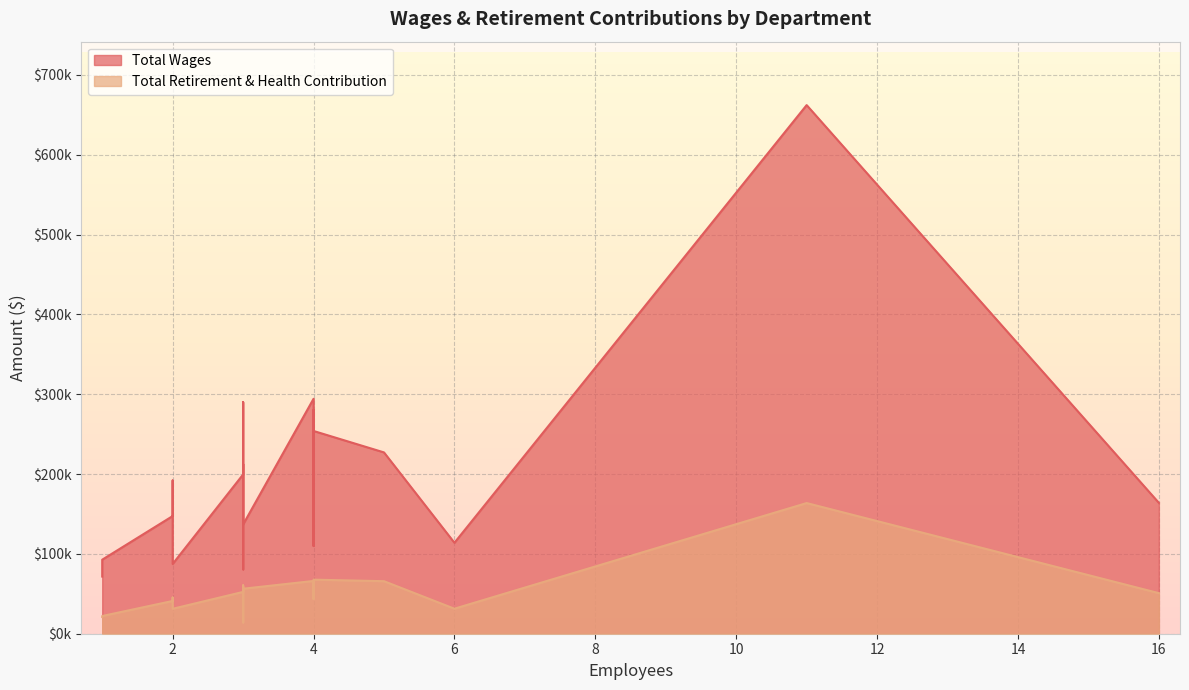

How many data points in Total Wages are less than 191933?

10